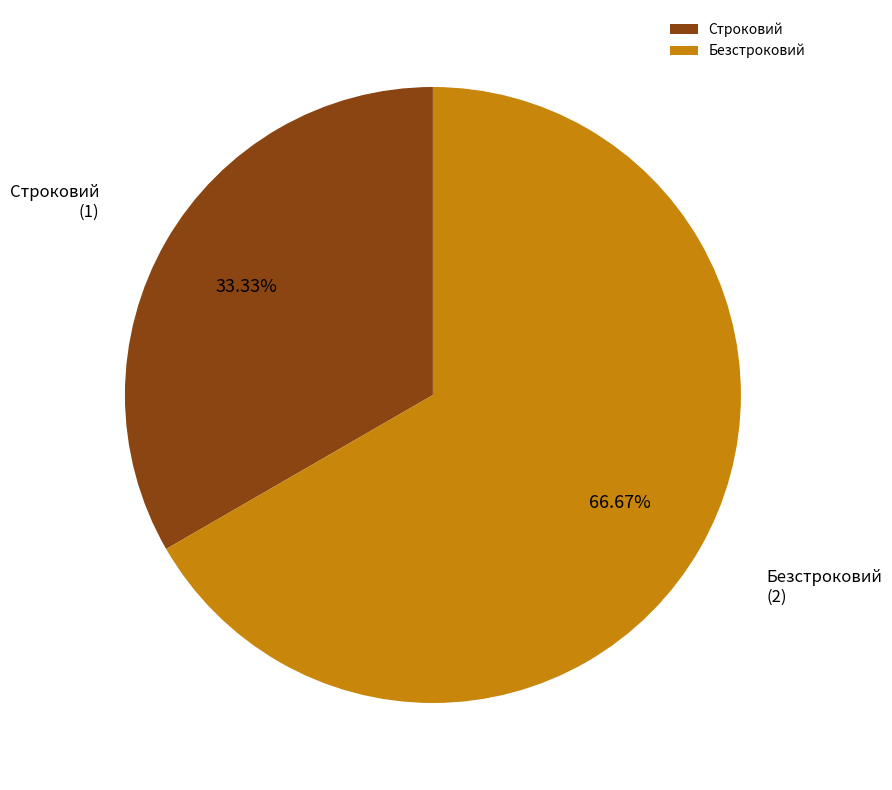

Which category has the smallest portion of the pie?

Строковий